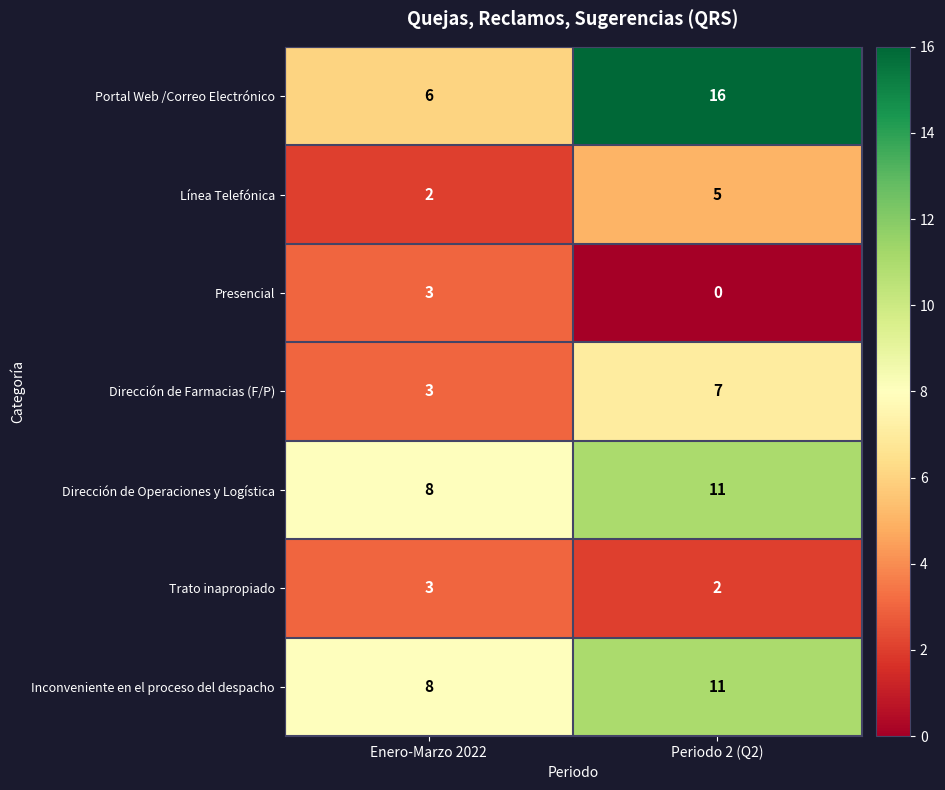

The value of Dirección de Operaciones y Logística at Enero-Marzo 2022 is 3. True or false?

False